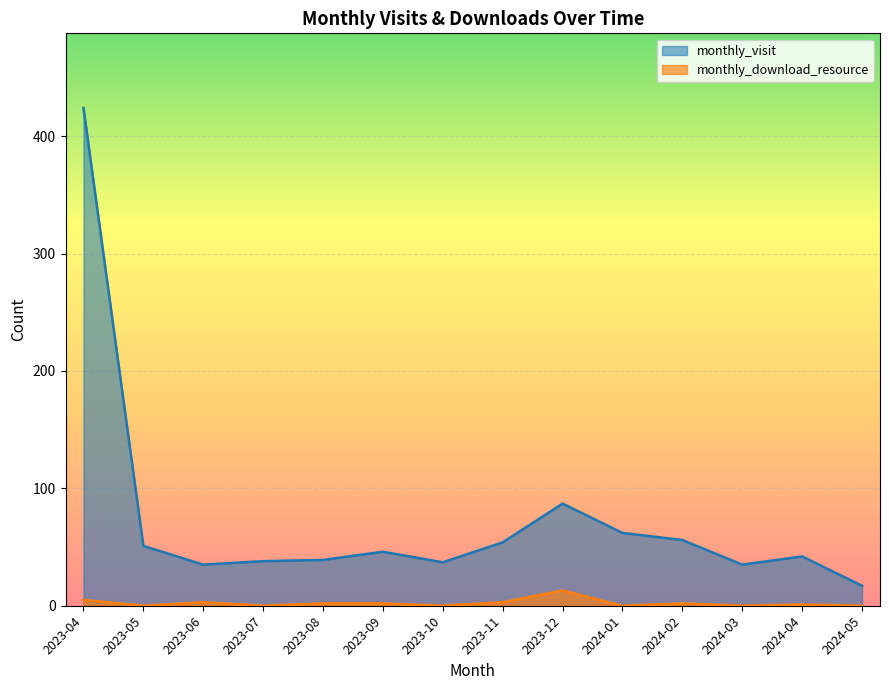

True or false: monthly_visit and monthly_download_resource intersect in this chart.

False